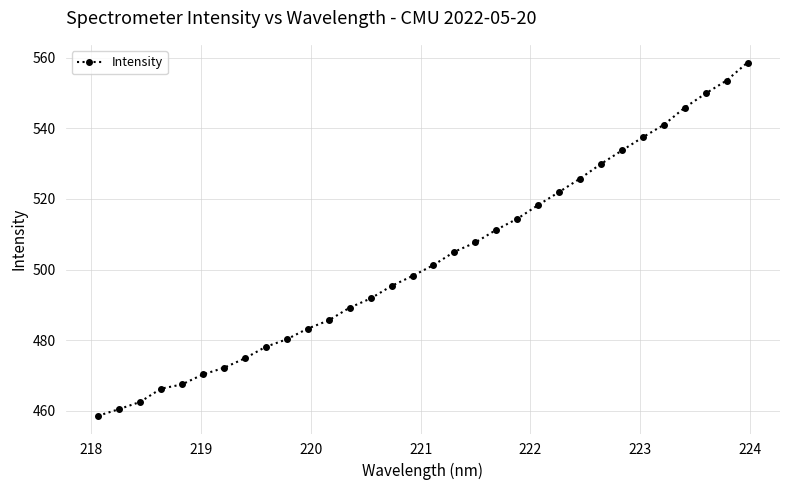

What is the difference between the second highest and minimum values?

95.1